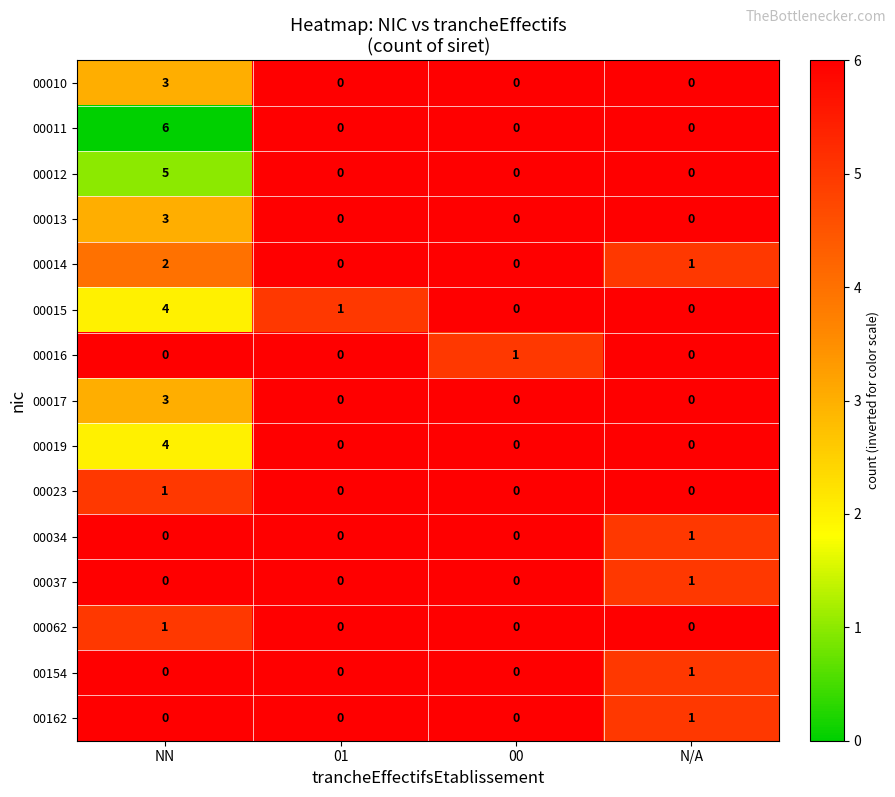

True or false: 00015 has a value of 2 at N/A.

False